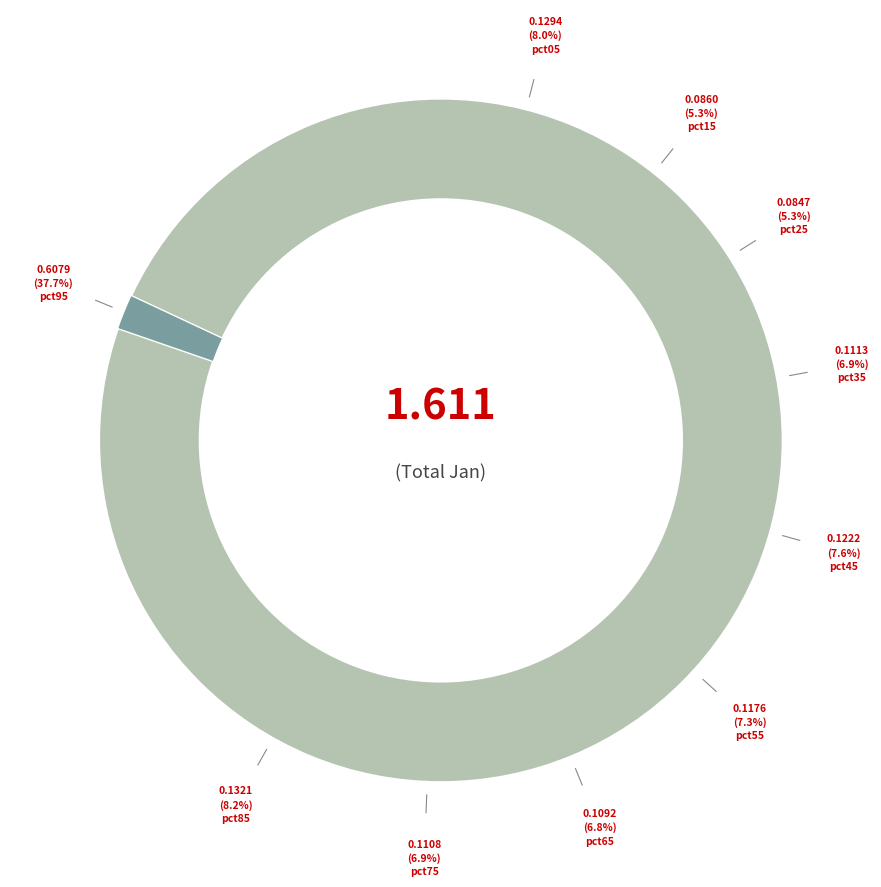

To the nearest percent, what is the average slice percentage?

10%